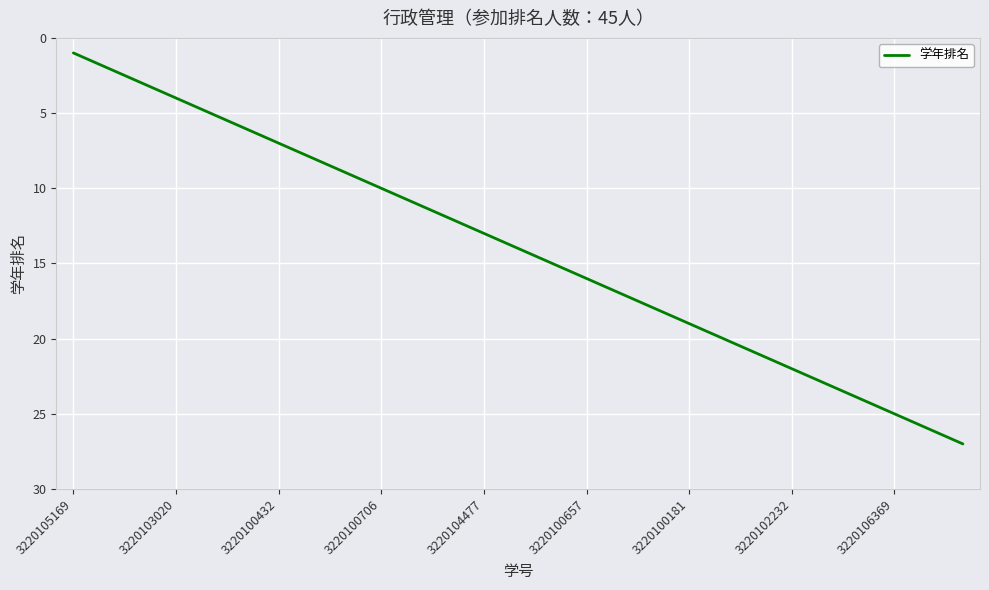

What is the difference between the maximum and minimum values?

26